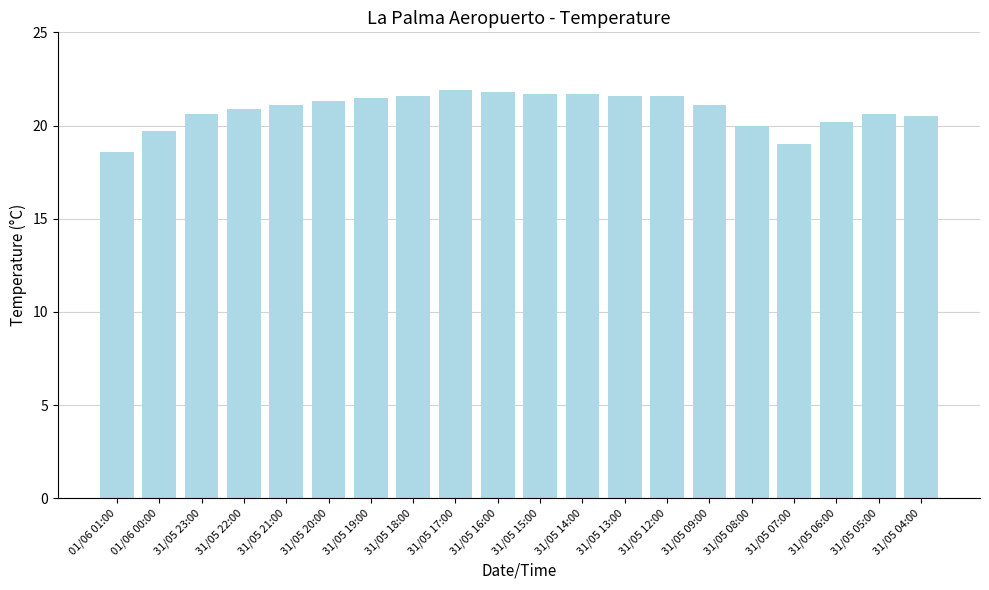

What is the minimum value shown in the chart?

18.6